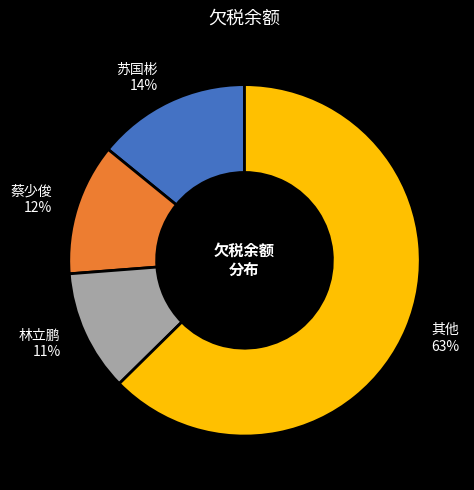

Which slice is the smallest?

林立鹏 11%